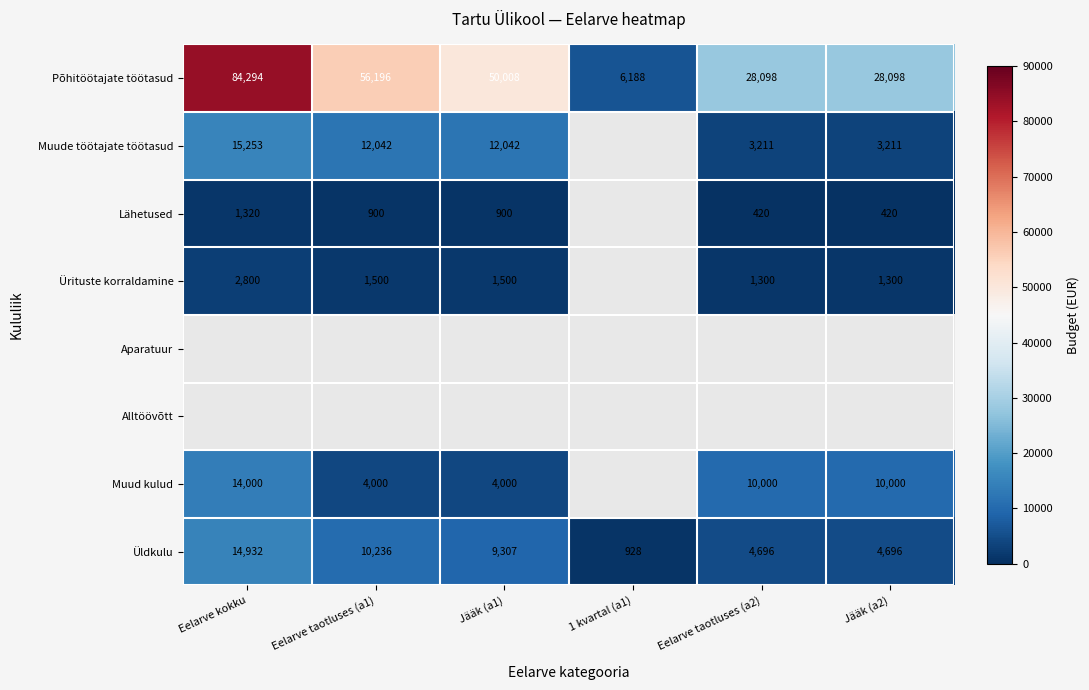

What is the minimum value shown in the chart?

420.0